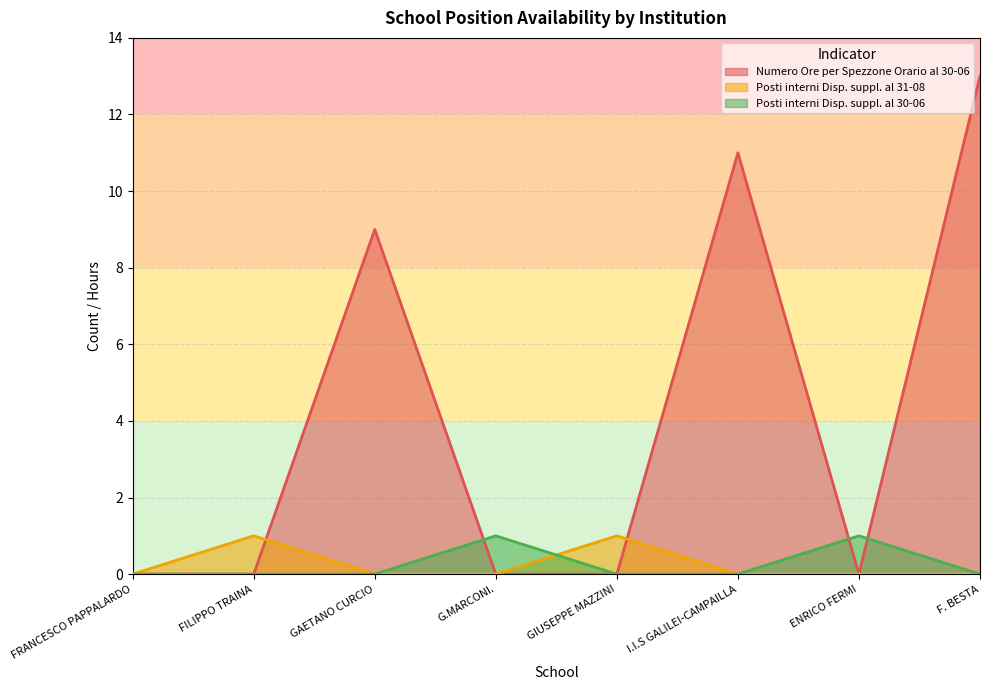

True or false: Posti interni Disp. suppl. al 31-08 has more than 2 points higher than both neighbors.

False